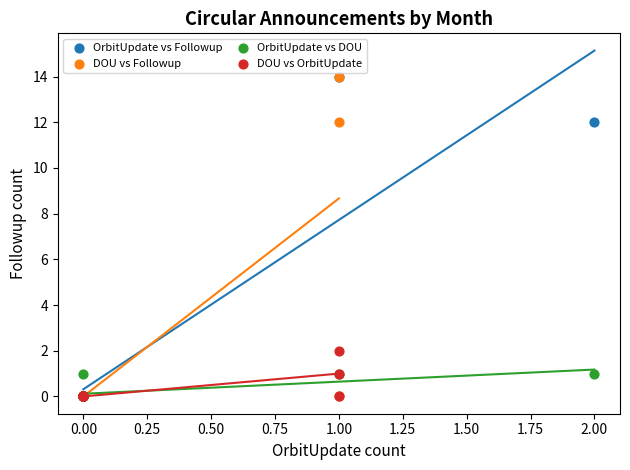

What are all the series names shown in the legend?

OrbitUpdate vs Followup, DOU vs Followup, OrbitUpdate vs DOU, DOU vs OrbitUpdate